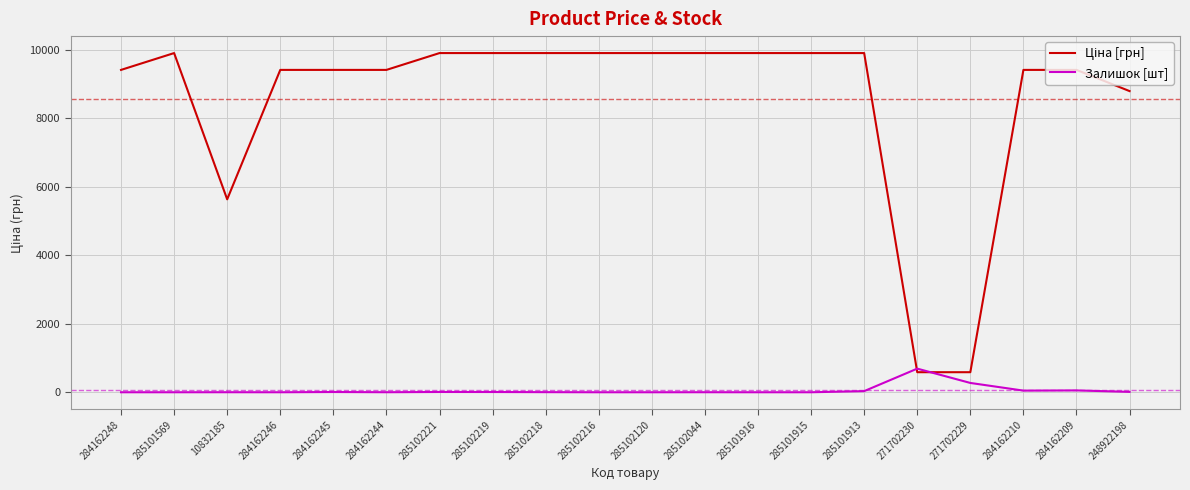

What position from the right is 284162209?

2